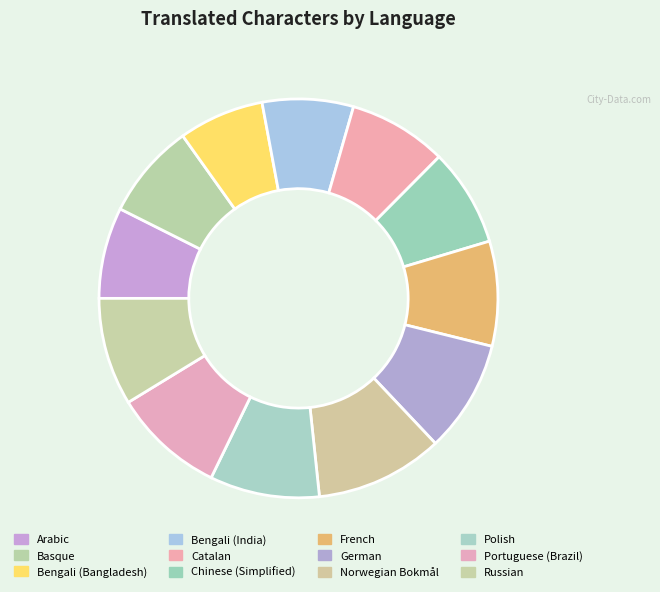

True or false: Portuguese (Brazil) accounts for 9% of the total.

True